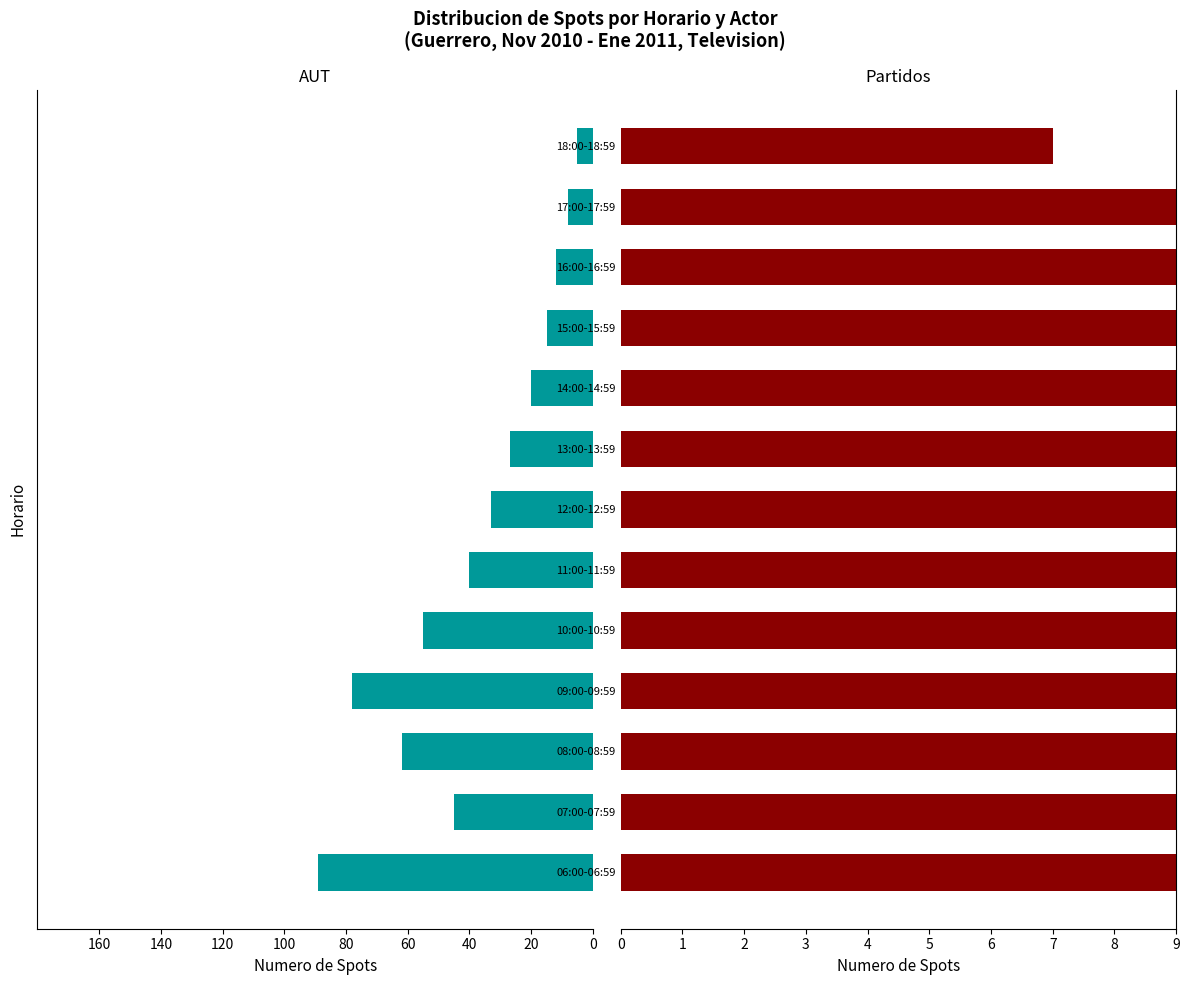

Count the number of data series in this chart.

2